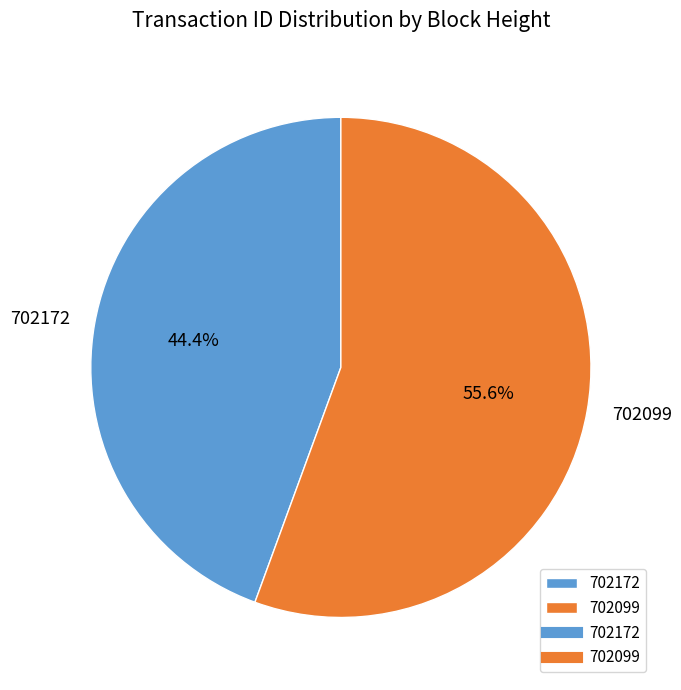

The 702172 slice represents 44% of the pie. True or false?

True